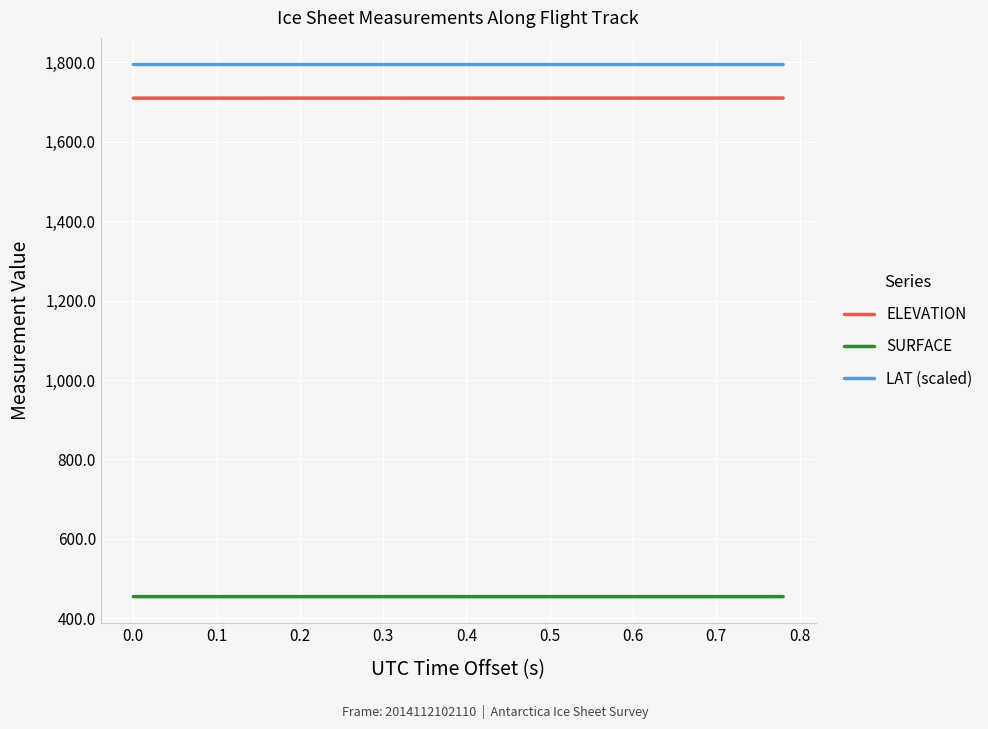

Rank the series by their maximum value, from lowest to highest.

SURFACE, ELEVATION, LAT (scaled)